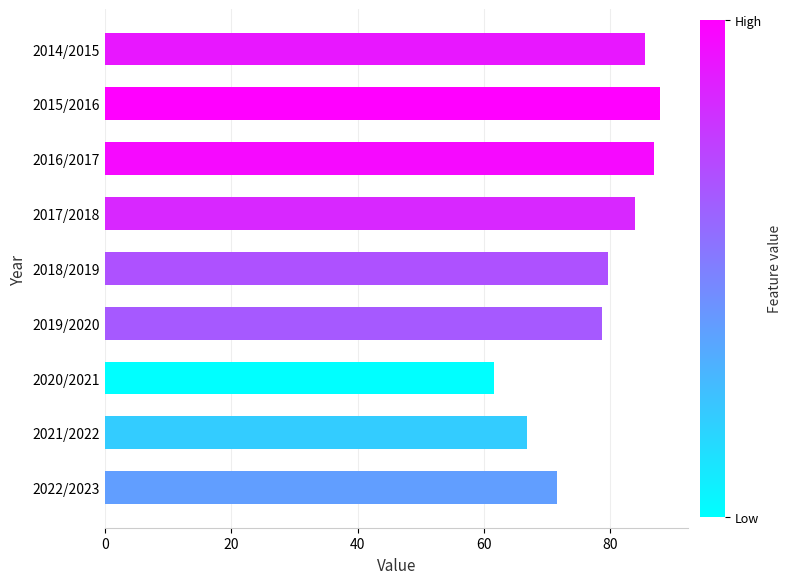

What position from the top is 2015/2016?

2